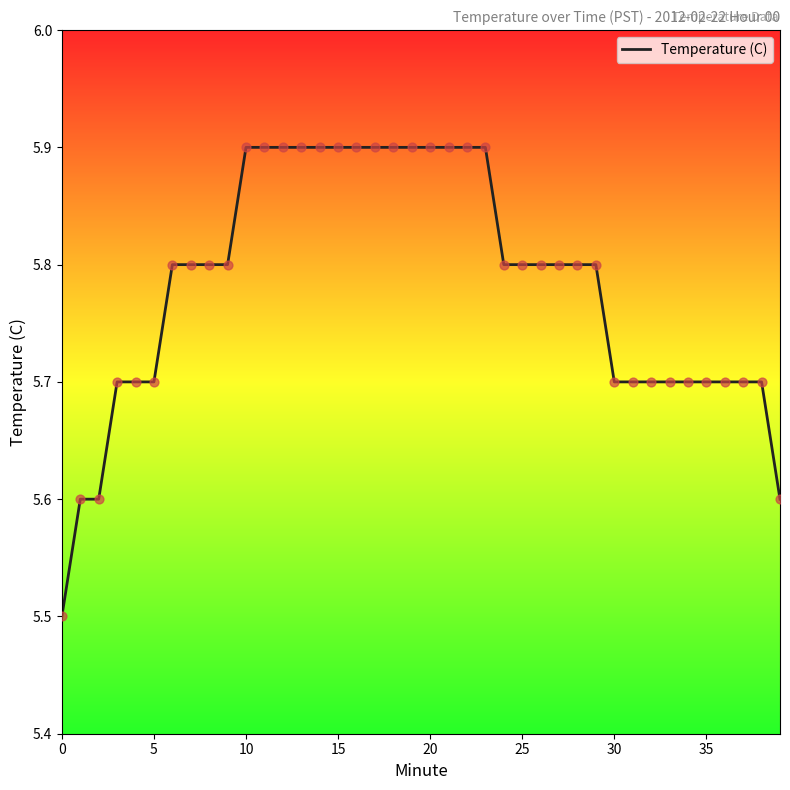

What is the greatest value displayed?

5.9